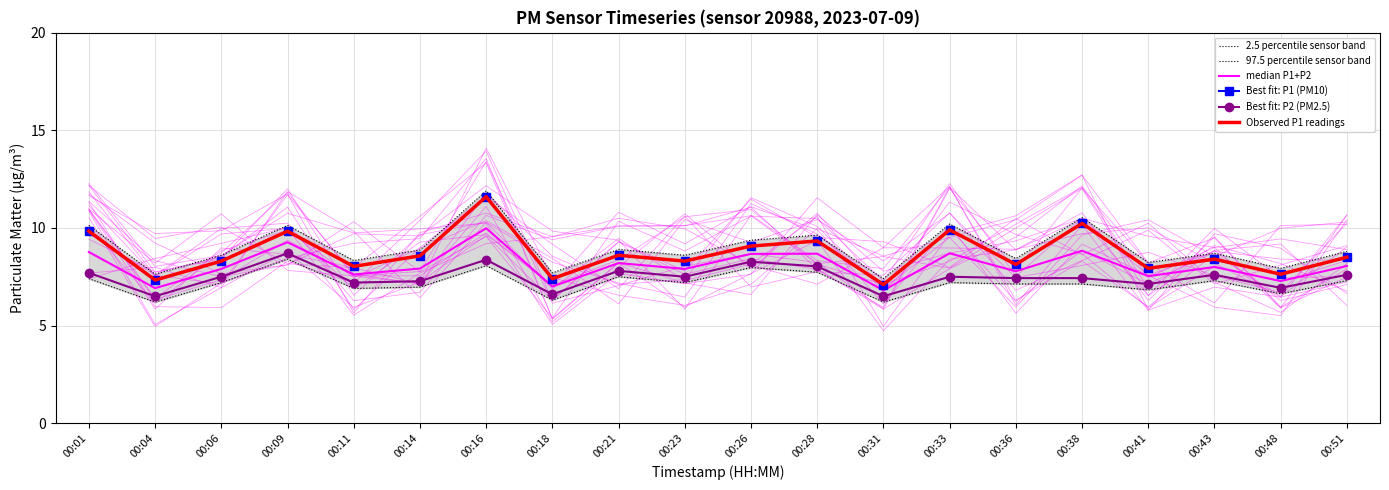

What is the minimum value for Best fit: P2 (PM2.5)?

6.5